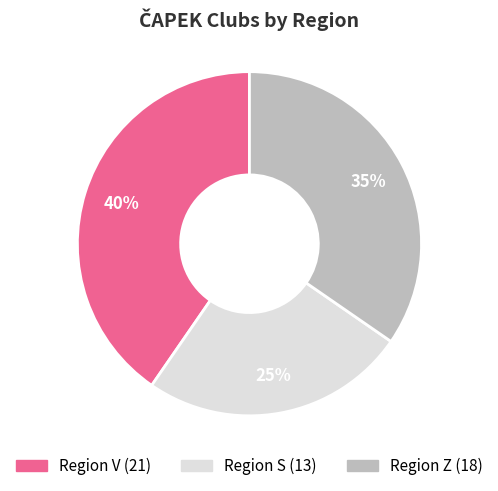

To the nearest percent, what is the difference between the largest and smallest slice percentages?

15%